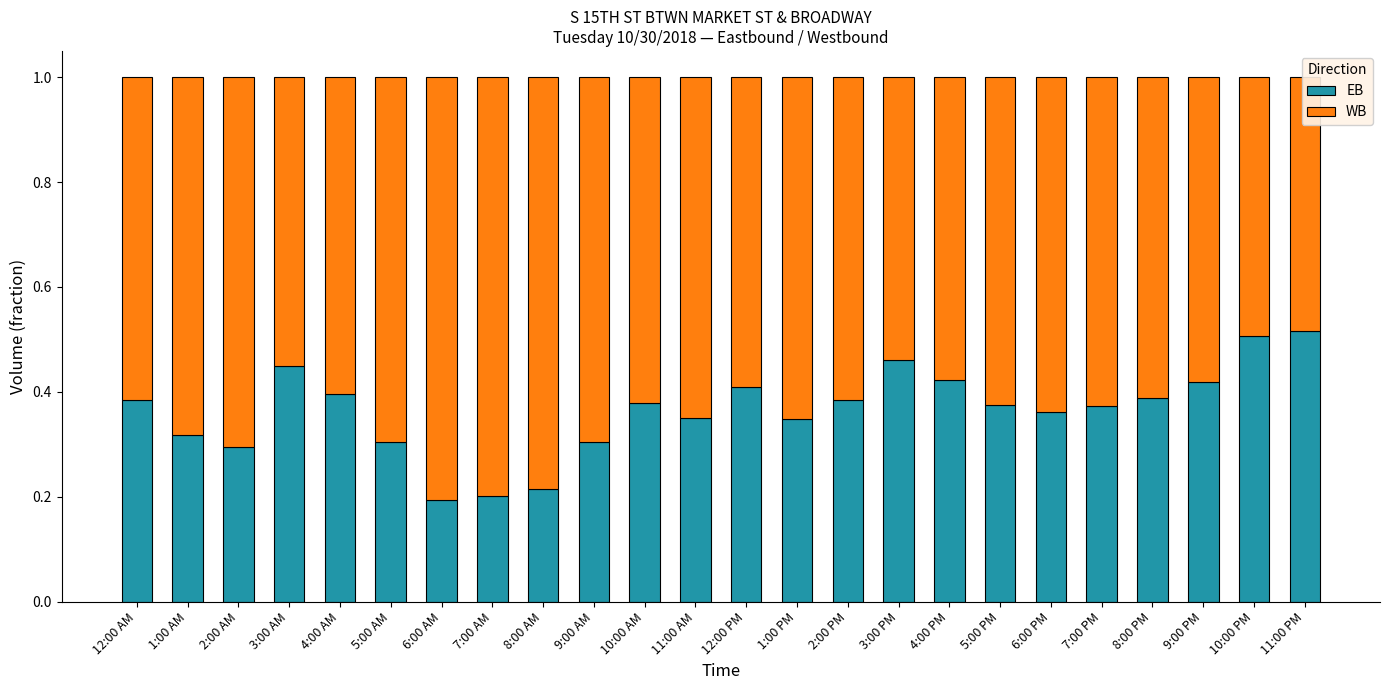

How many WB values are between 0 and 1?

24